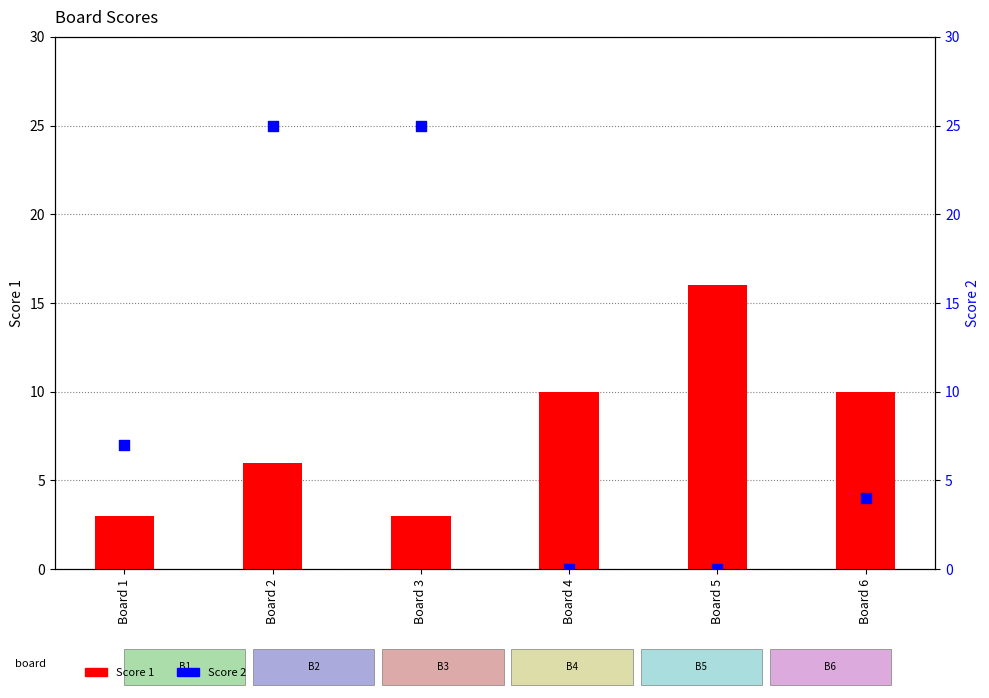

What are all the series names shown in the legend?

Score 1, Score 2